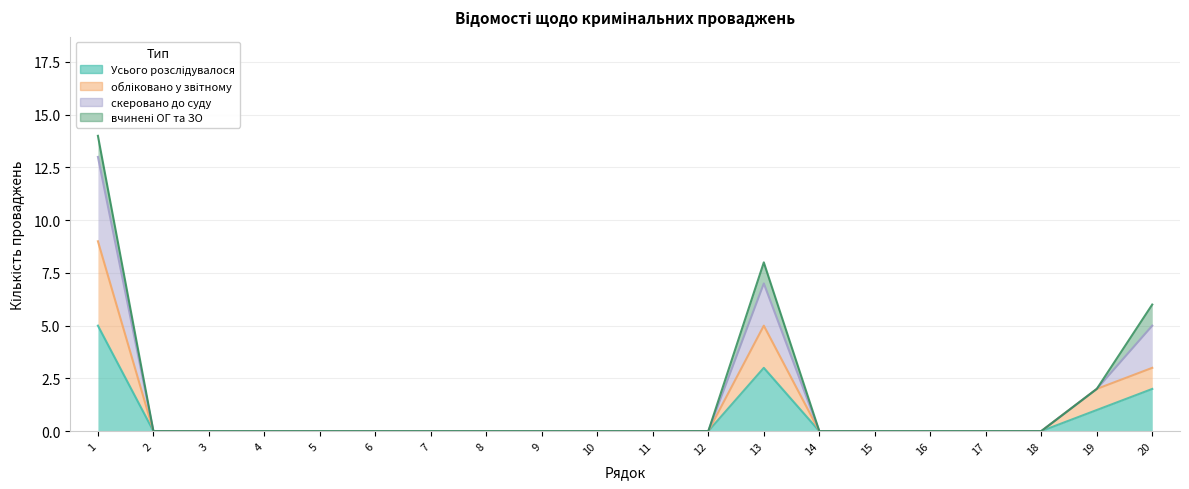

Which category has the highest value in the обліковано у звітному series?

1